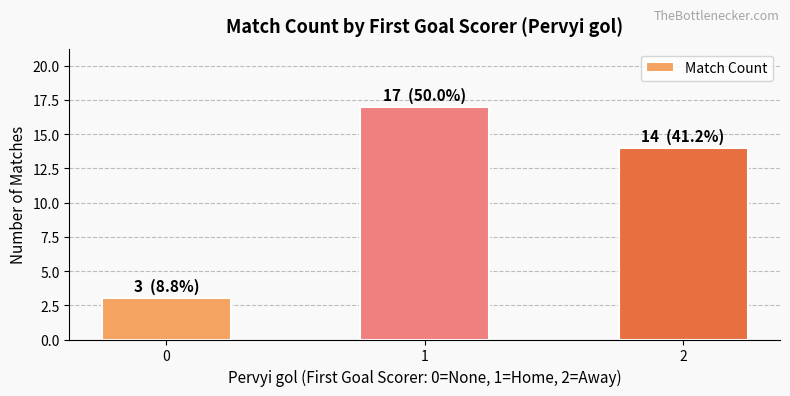

What is the difference between the maximum and minimum values?

14